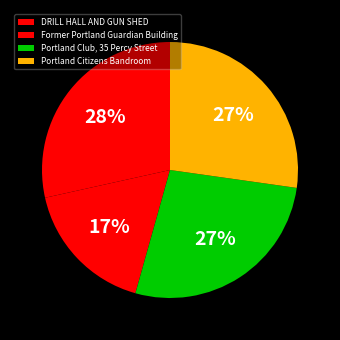

How many segments does this pie chart have?

4